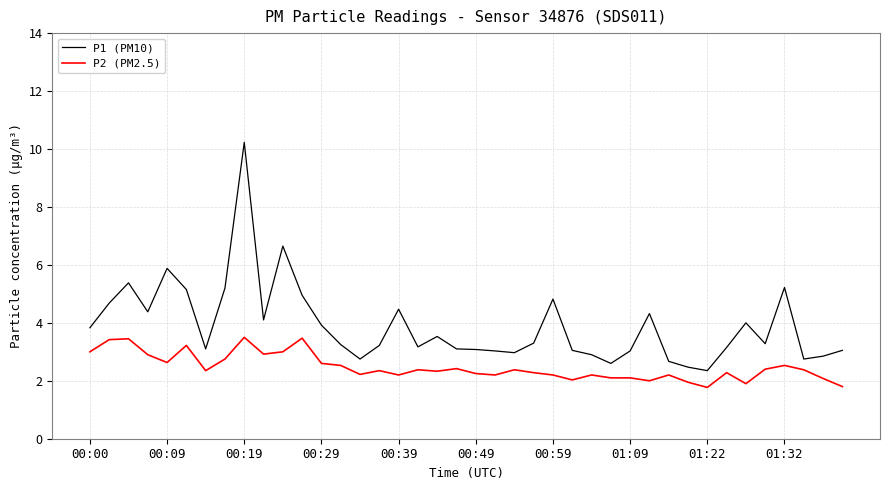

Rank the series by their average value, from lowest to highest.

P2 (PM2.5), P1 (PM10)